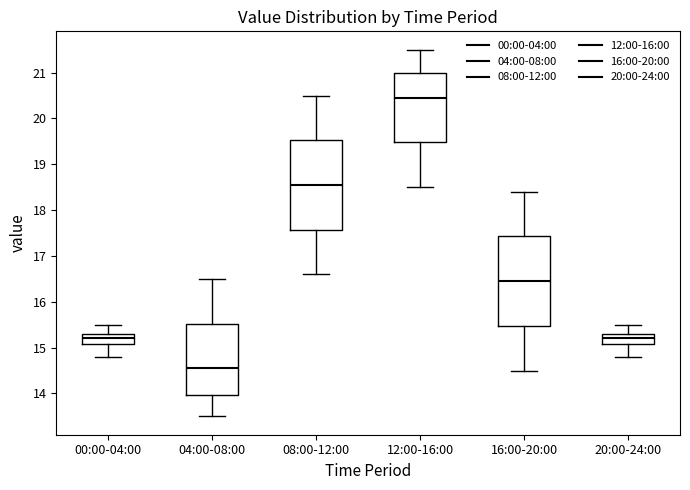

Which box has the lowest median line?

04:00-08:00